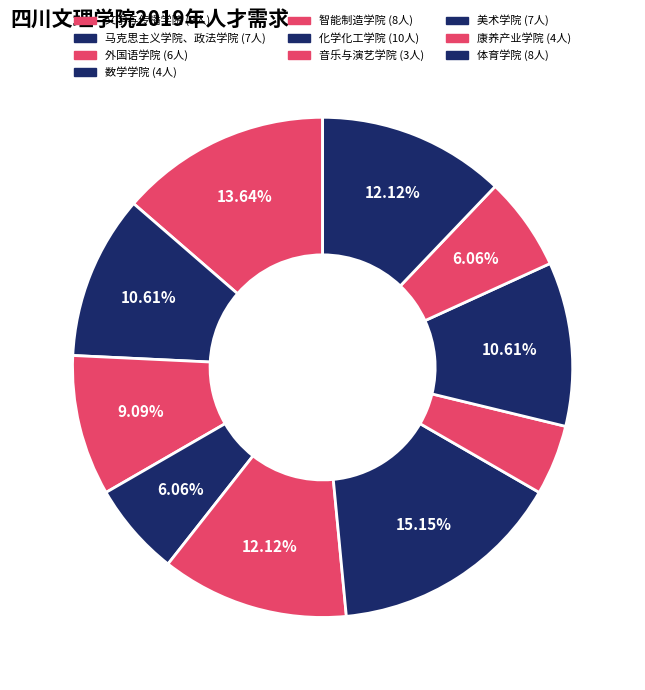

How many slices are in this pie chart?

10